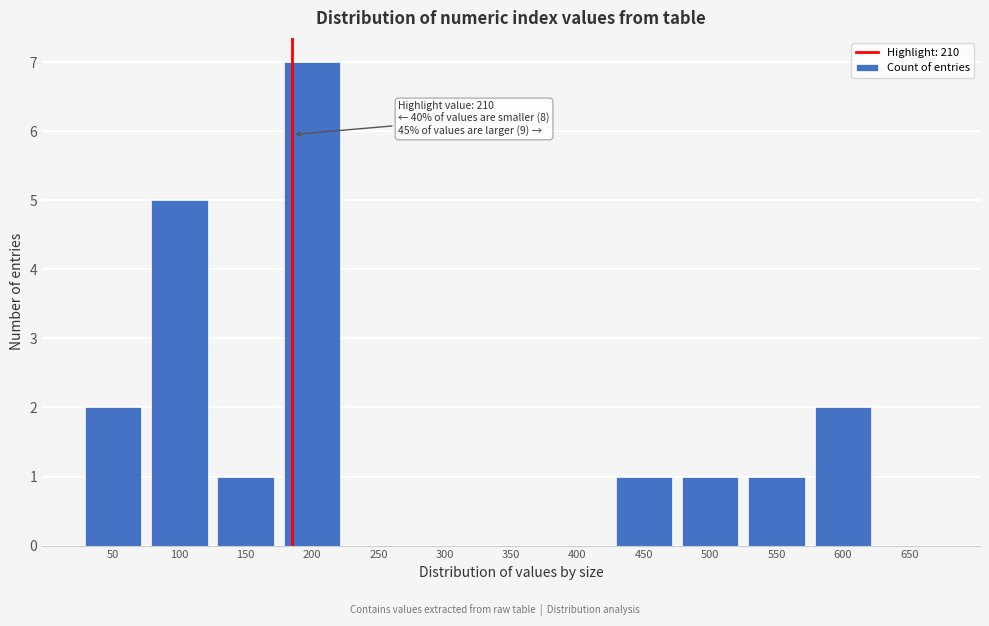

Reading left to right, extract all data points from this chart.

50=2	100=5	150=1	200=7	250=0	300=0	350=0	400=0	450=1	500=1	550=1	600=2	650=0